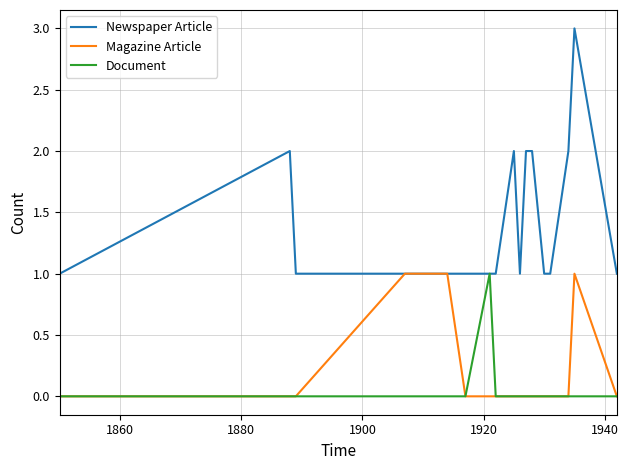

Which series has the widest spread of values?

Newspaper Article